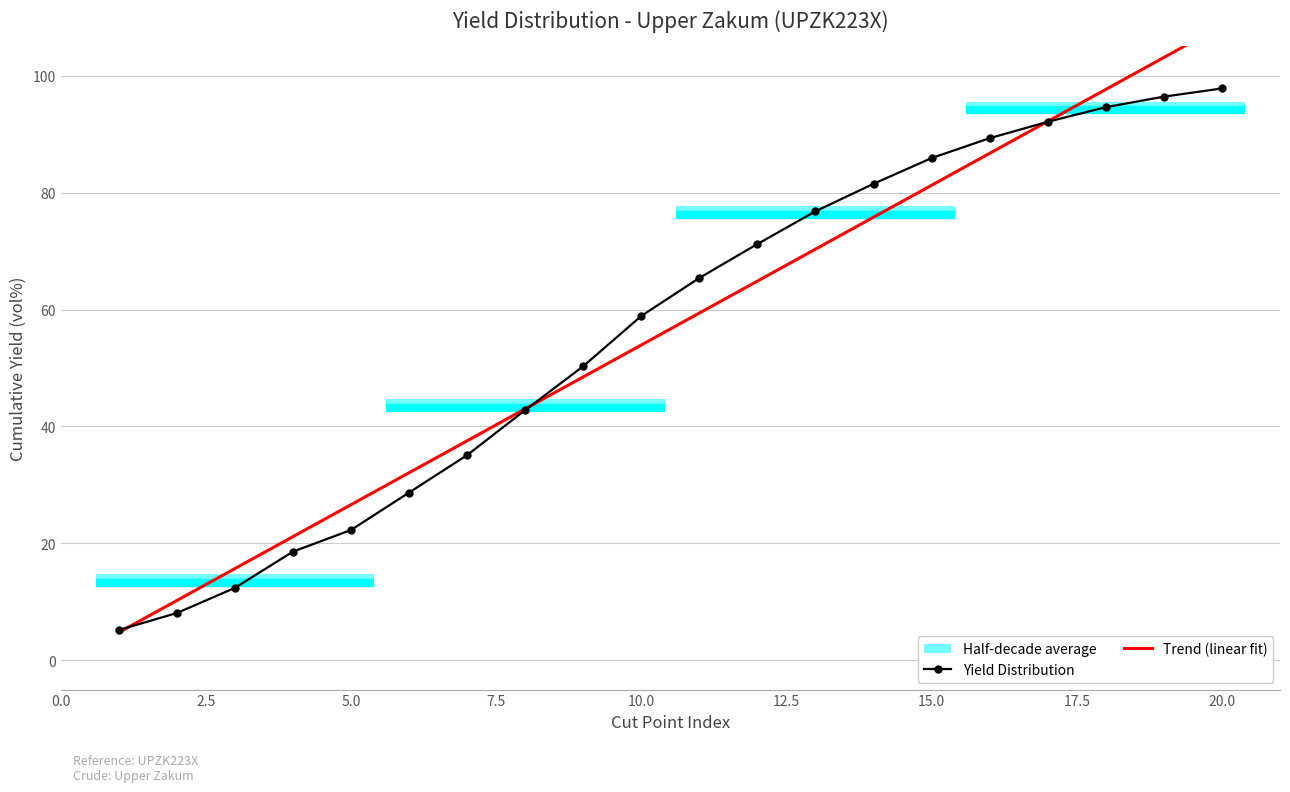

True or false: Yield Distribution has more than 1 points higher than both neighbors.

False